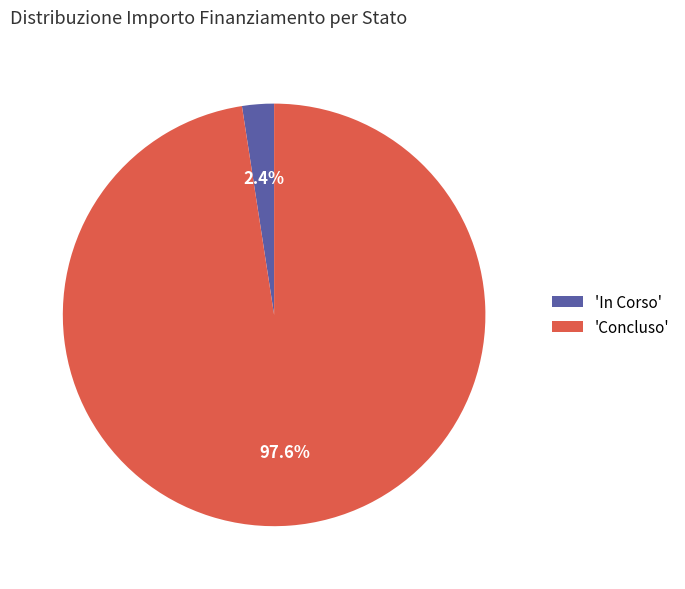

How many slices are in this pie chart?

2